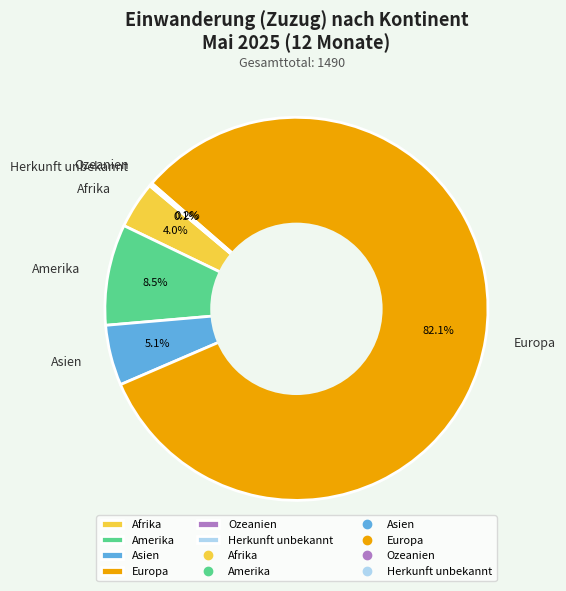

Is Asien the majority of the pie?

No